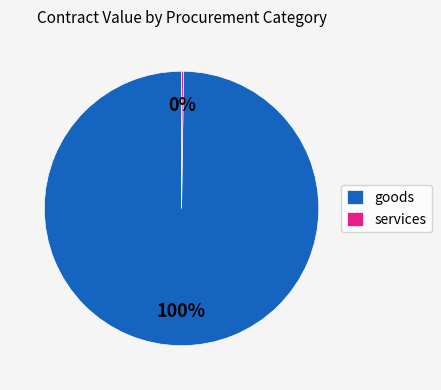

To the nearest percent, what is the average slice percentage?

50%